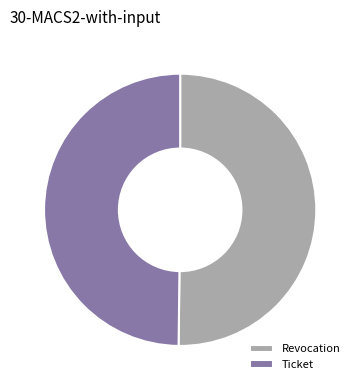

How many slices are in this pie chart?

2